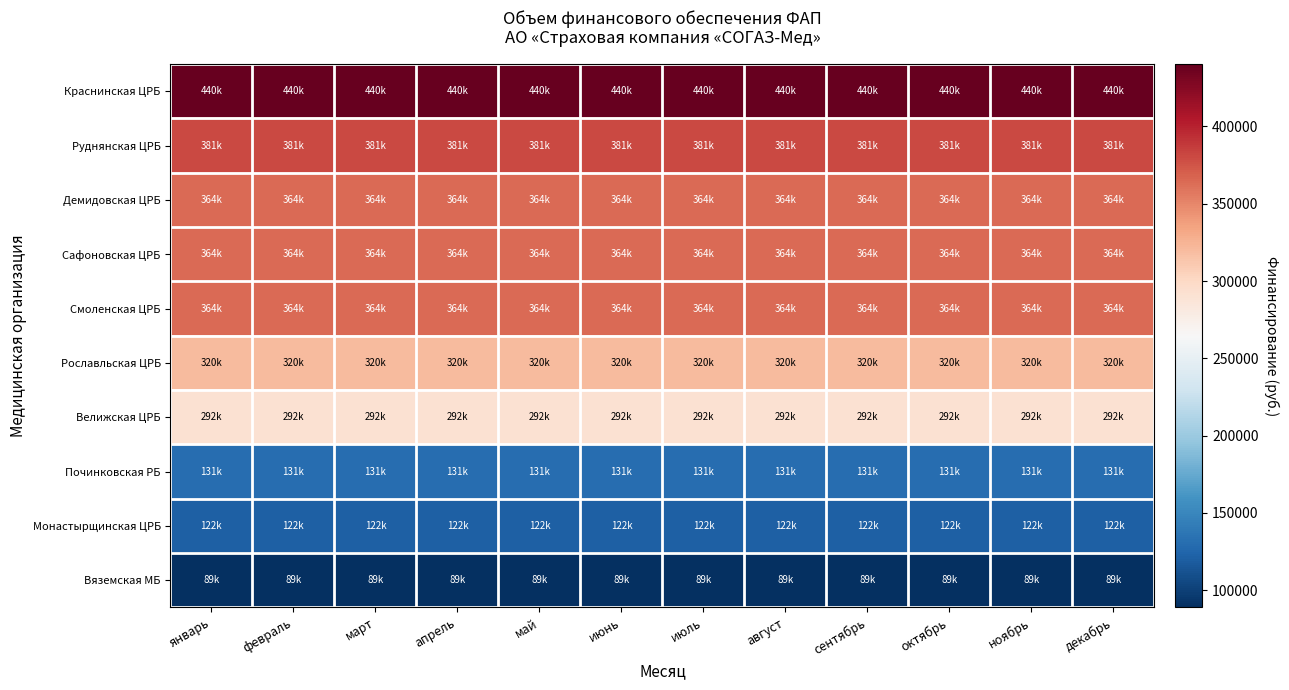

What is the difference between the highest and lowest values at январь?

351318.6